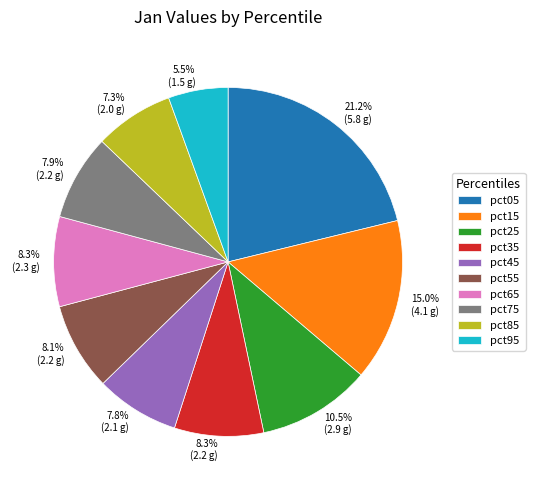

Does pct25 account for over 50% of the chart?

No